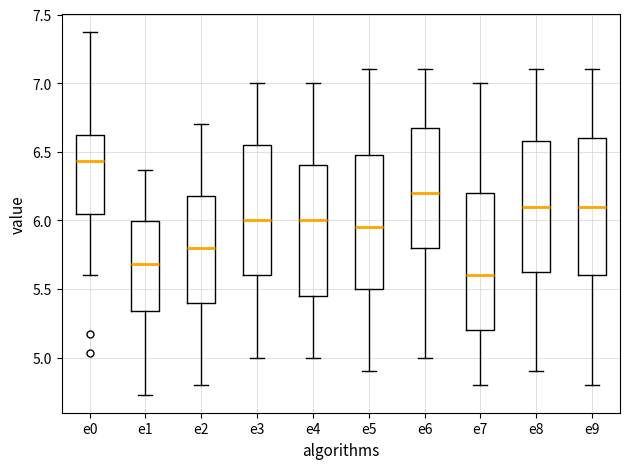

Reading left to right, read every box against the y-axis: the position of its median line, the range the box covers, and the ends of its whiskers. The values are not printed on the chart, so give them approximately, as read against the axis.

e0: median 6.45, box 6.05 to 6.60, whiskers 5.60 to 7.35
e1: median 5.70, box 5.35 to 6.00, whiskers 4.75 to 6.35
e2: median 5.80, box 5.40 to 6.20, whiskers 4.80 to 6.70
e3: median 6.00, box 5.60 to 6.55, whiskers 5.00 to 7.00
e4: median 6.00, box 5.45 to 6.40, whiskers 5.00 to 7.00
e5: median 5.95, box 5.50 to 6.50, whiskers 4.90 to 7.10
e6: median 6.20, box 5.80 to 6.70, whiskers 5.00 to 7.10
e7: median 5.60, box 5.20 to 6.20, whiskers 4.80 to 7.00
e8: median 6.10, box 5.65 to 6.60, whiskers 4.90 to 7.10
e9: median 6.10, box 5.60 to 6.60, whiskers 4.80 to 7.10